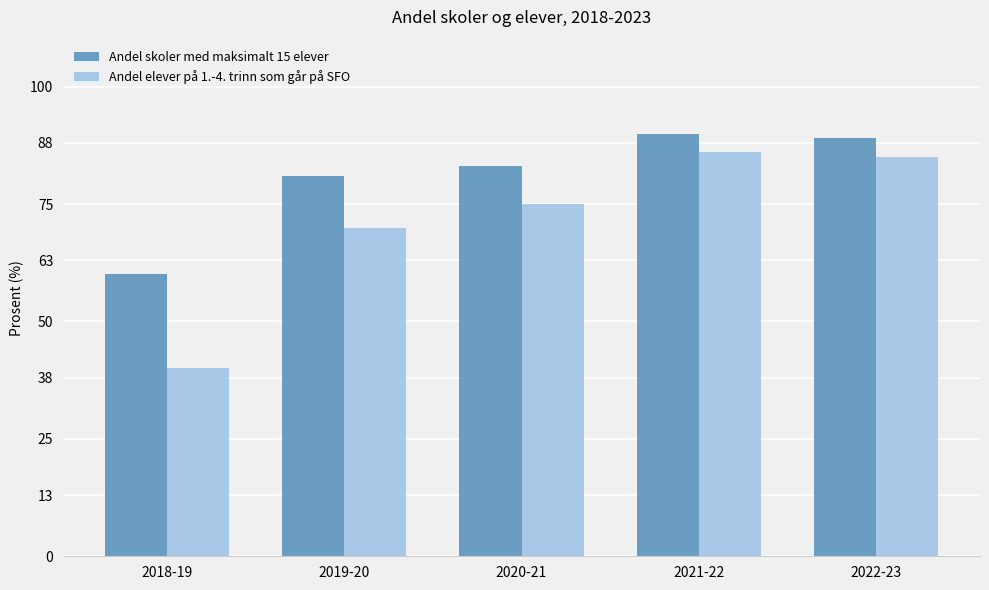

Which series has the widest spread of values?

Andel elever på 1.-4. trinn som går på SFO